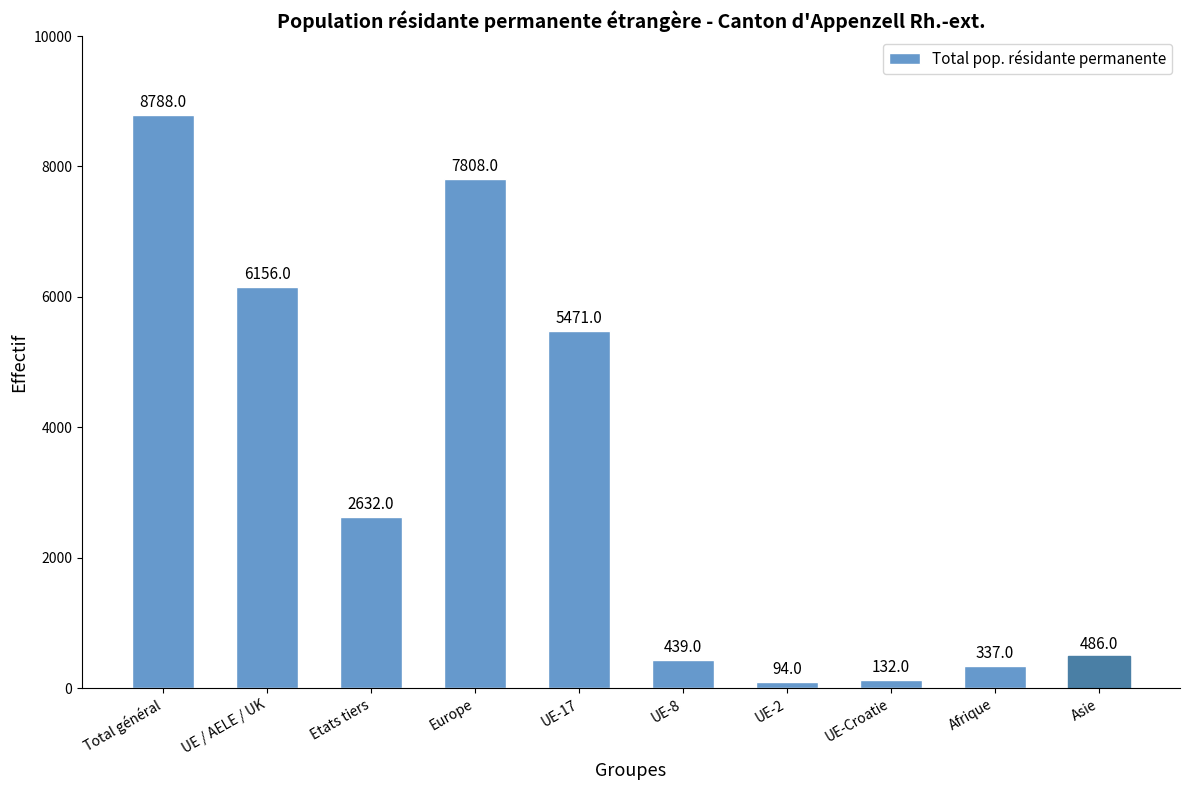

Does the chart contain stacked bars?

No